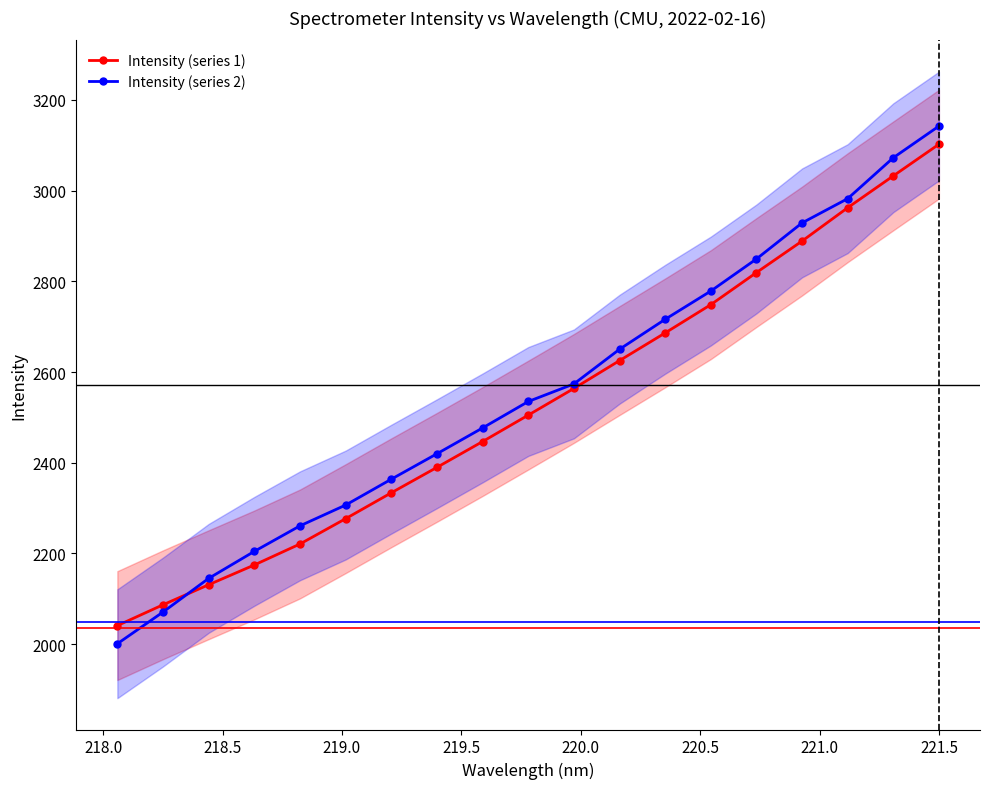

What is the value of the Intensity (series 1) point at the 4th from the left?

2174.7